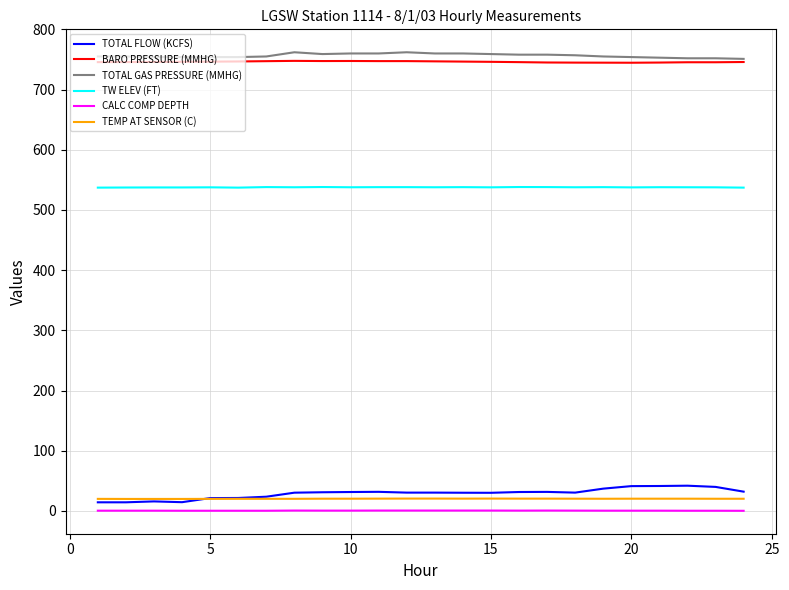

What is the maximum value for TOTAL FLOW (KCFS)?

41.9